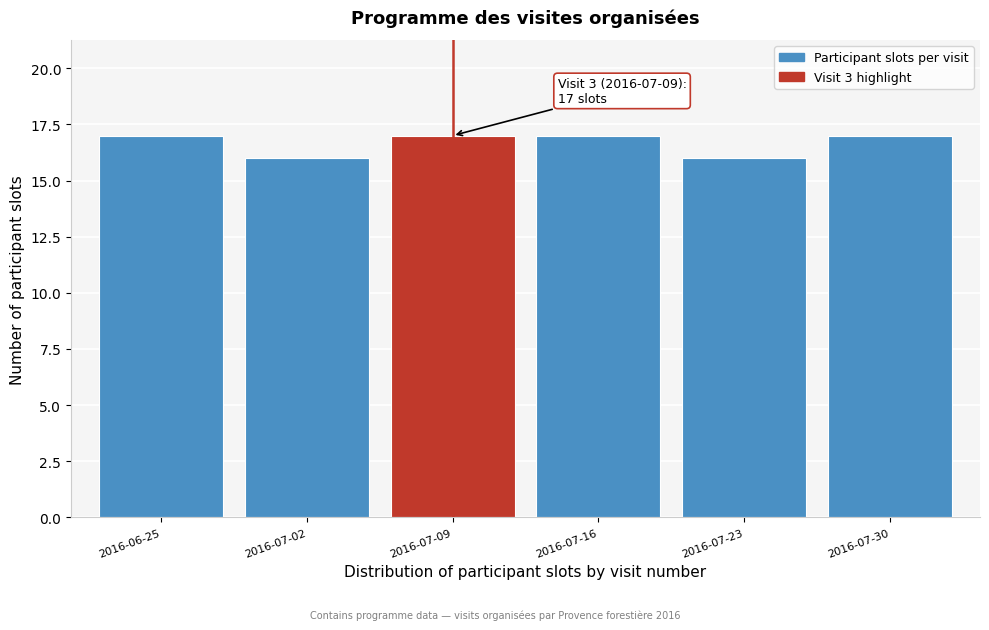

Reading right to left, extract all data points from this chart.

17	16	17	17	16	17